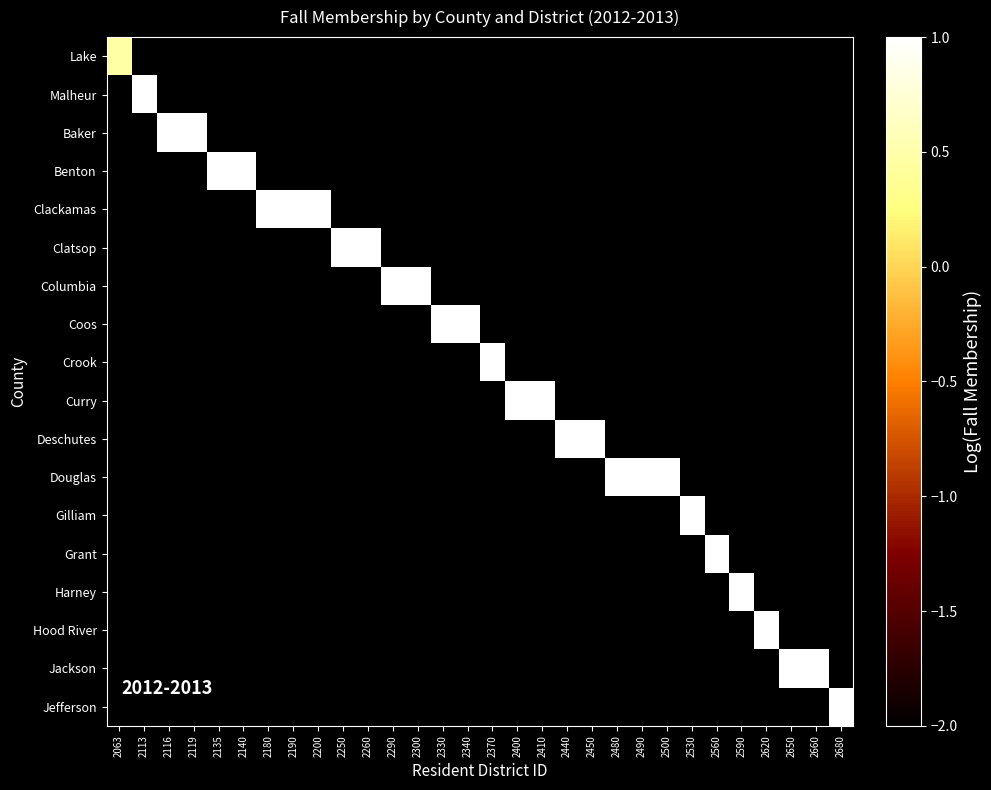

Count the number of data series in this chart.

18